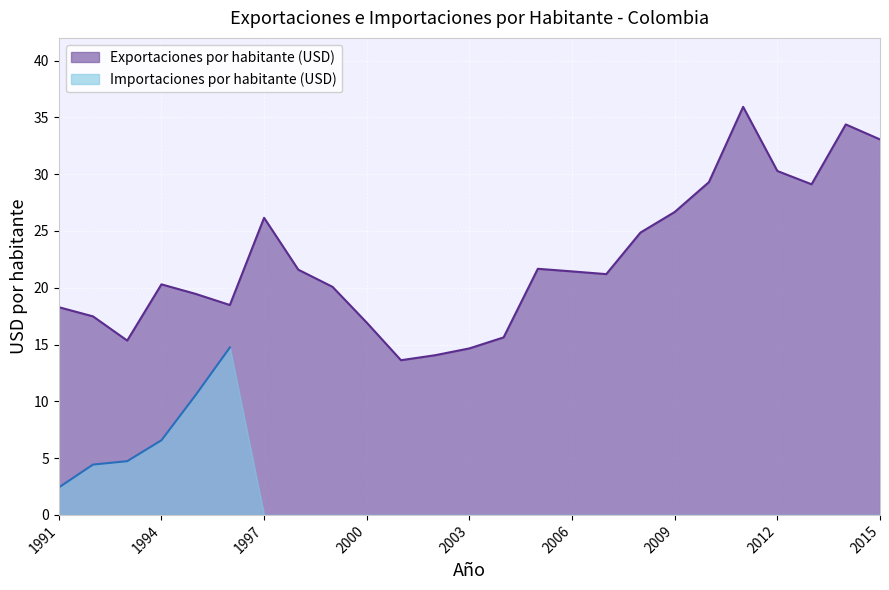

How many interior local valleys (lower than both neighbors) does the data have?

5